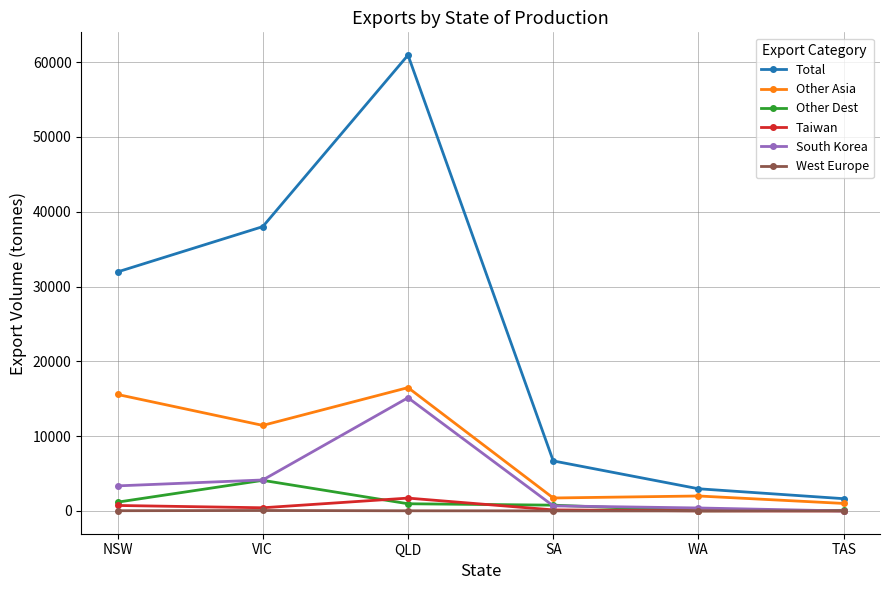

List the labels in order of Total value, smallest first.

TAS, WA, SA, NSW, VIC, QLD